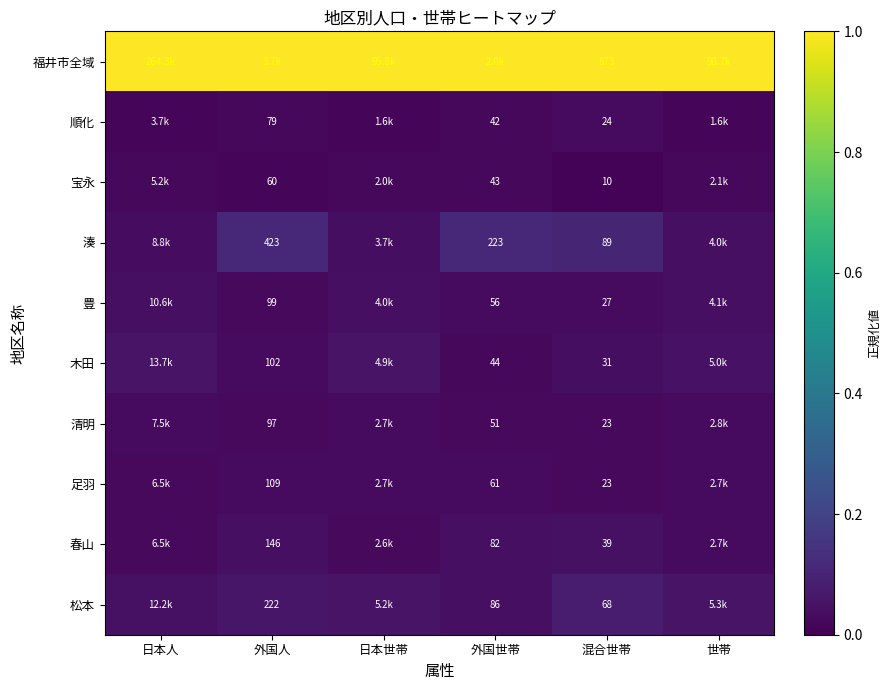

At how many categories does at least one series exceed 0?

6